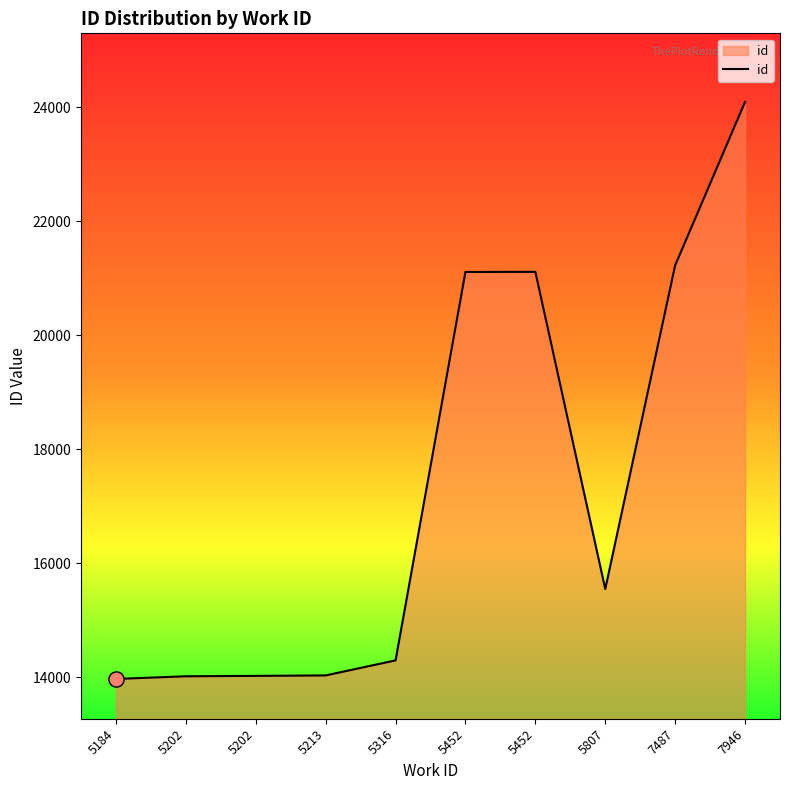

Which has a higher value, 5213 or 5202?

5213